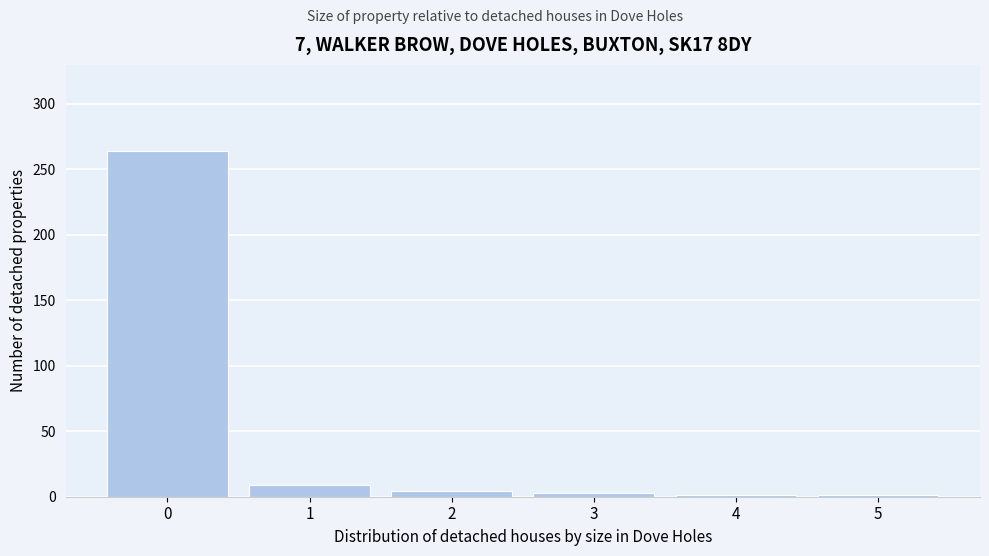

What is the difference between the maximum and second lowest values?

263